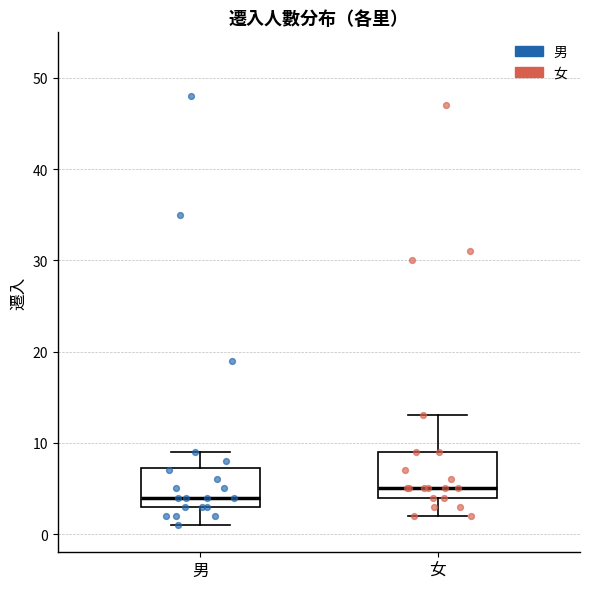

Which box has the highest median line?

女